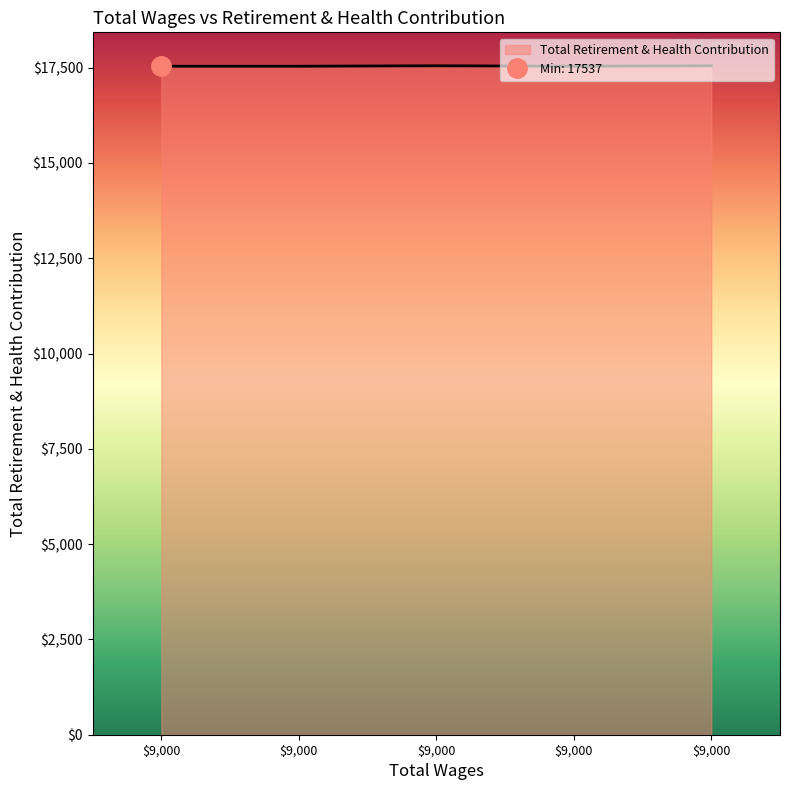

How many values exceed 17537?

2